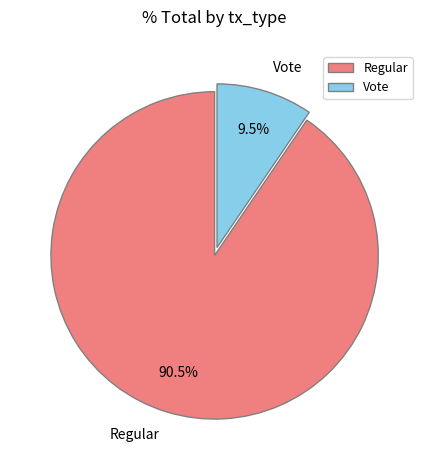

What percentage is NOT represented by Vote?

90.5%